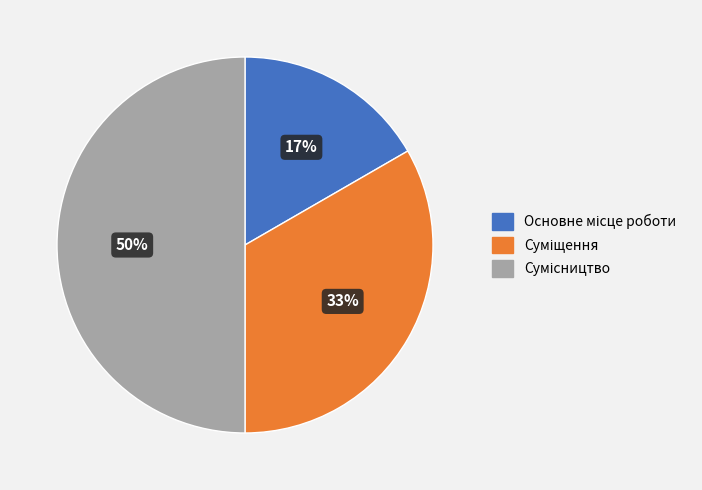

To the nearest percent, what is the difference between the largest and smallest slice percentages?

33%